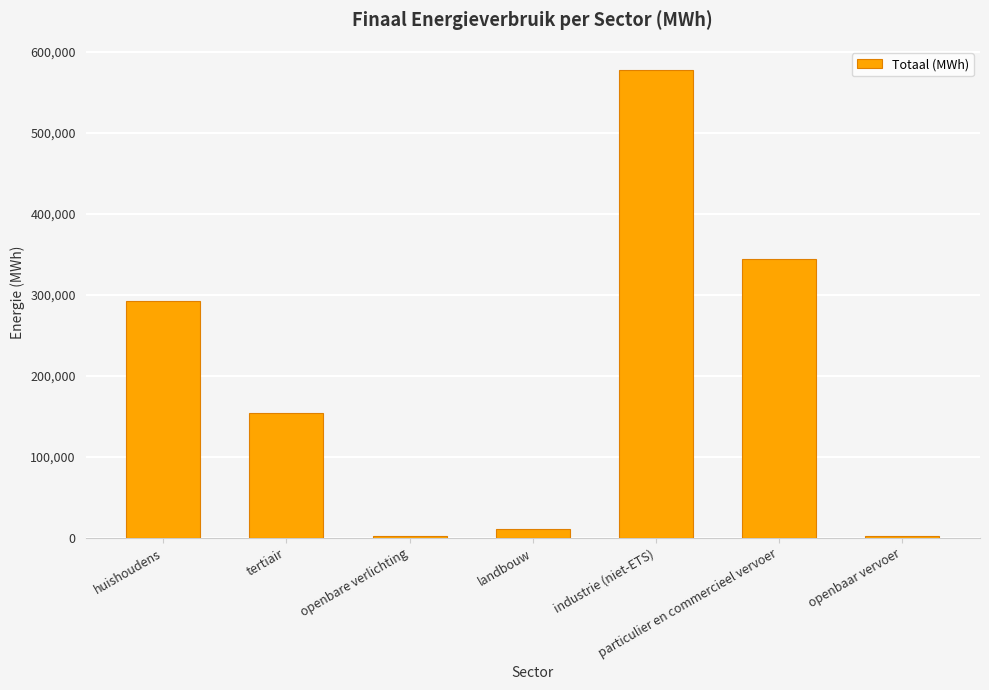

What is the sum of all values?

1384206.7